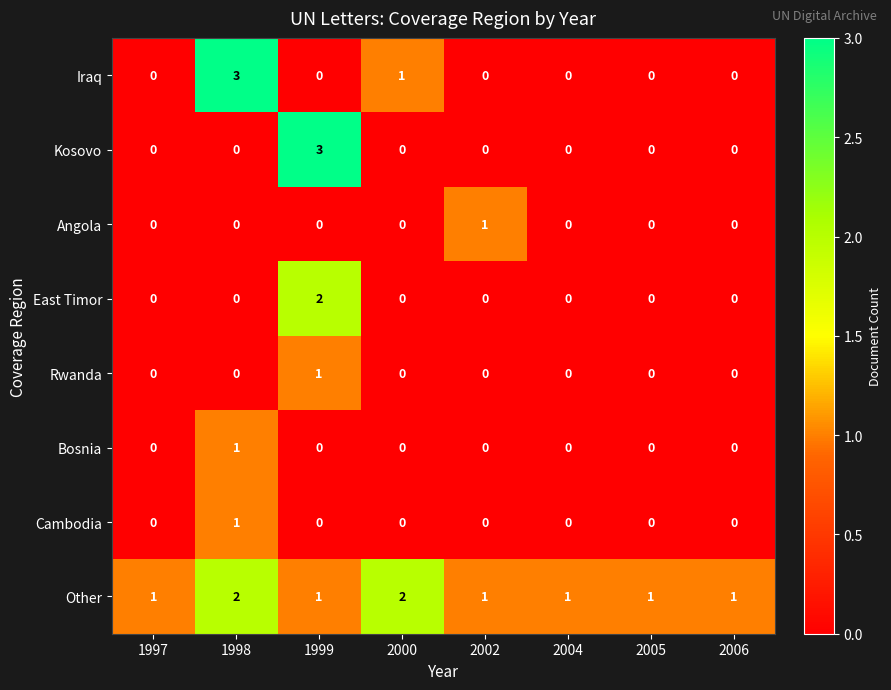

At which label does Cambodia reach its peak?

1998